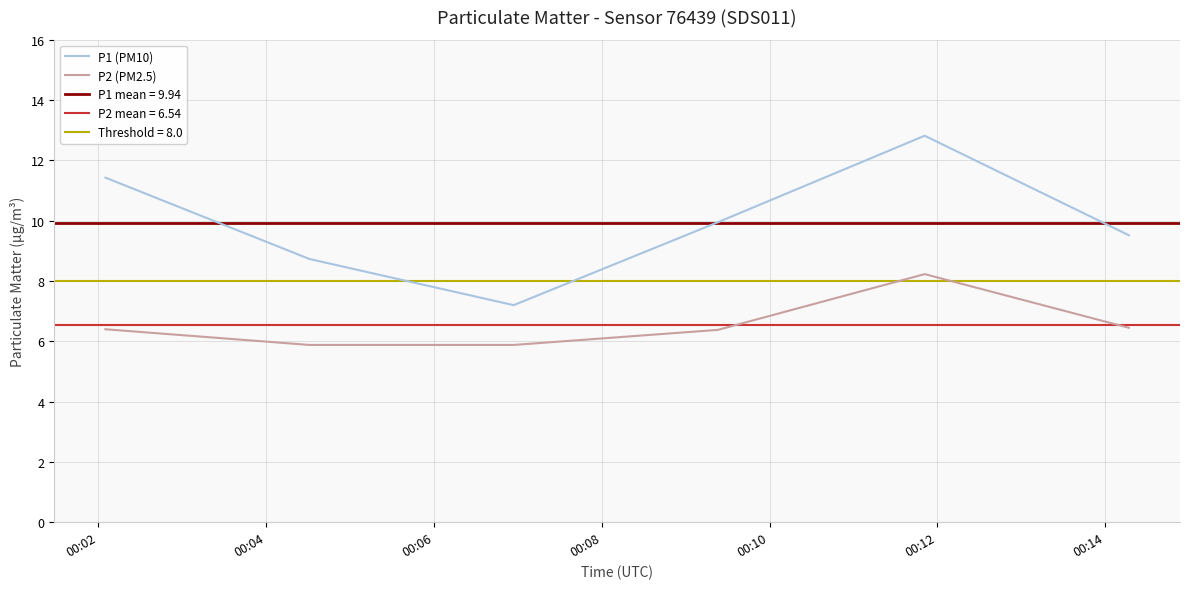

What is the lowest value of the P2 (PM2.5) series?

5.9